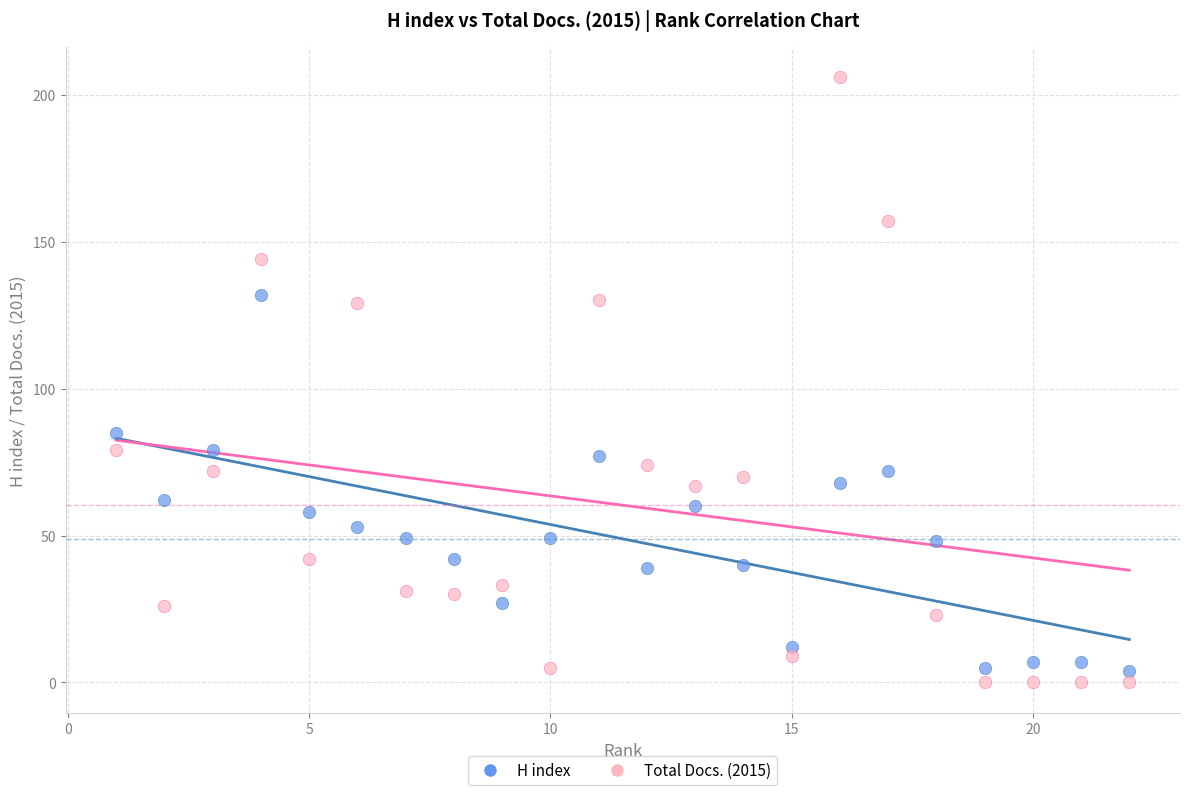

What are all the series names shown in the legend?

H index, Total Docs. (2015)